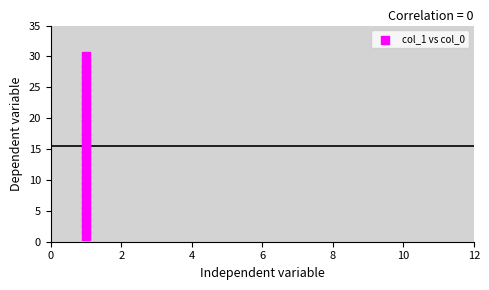

What is the range of Y values (max minus min)?

29